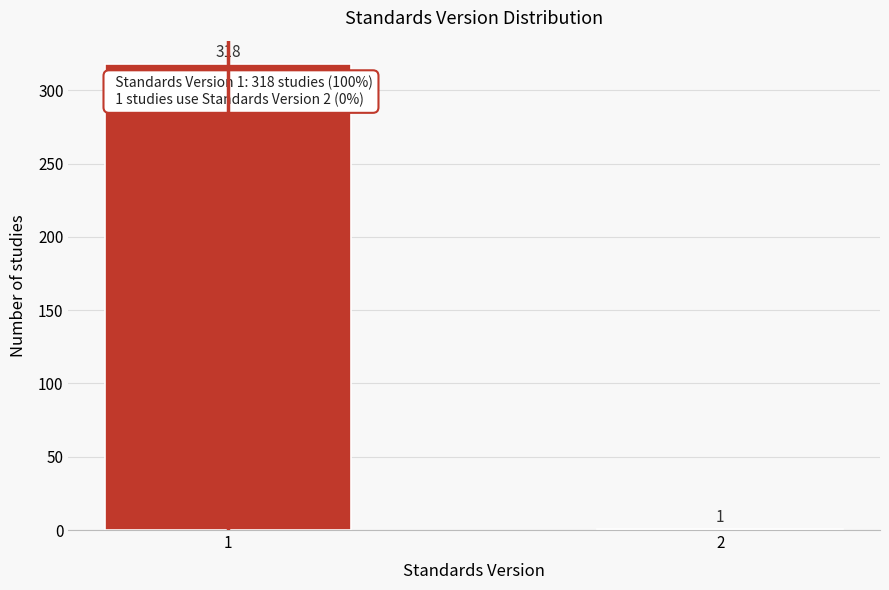

Reading left to right, transcribe all the data shown in this chart.

1=318	2=1